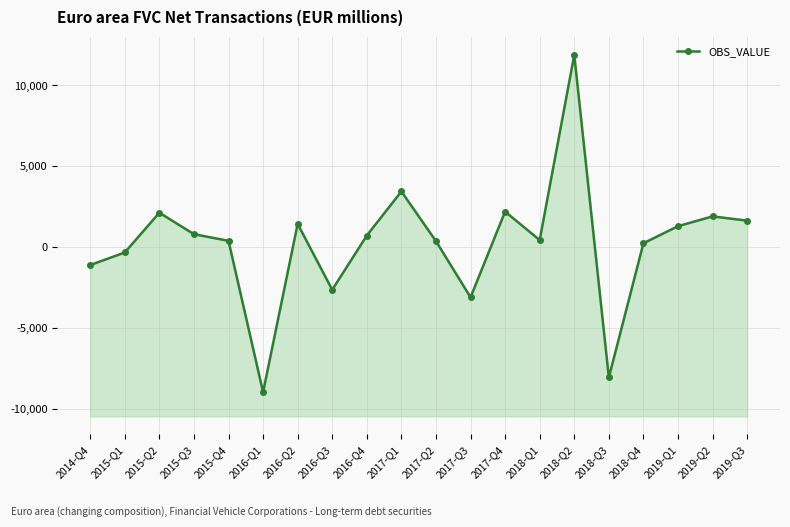

Reading left to right, extract all data points from this chart.

-1116.0	-338.0	2124.0	795.0	383.0	-8981.7	1428.0	-2646.0	710.0	3441.0	365.0	-3113.0	2192.0	429.0	11890.0	-8074.0	233.0	1291.0	1896.4	1632.6